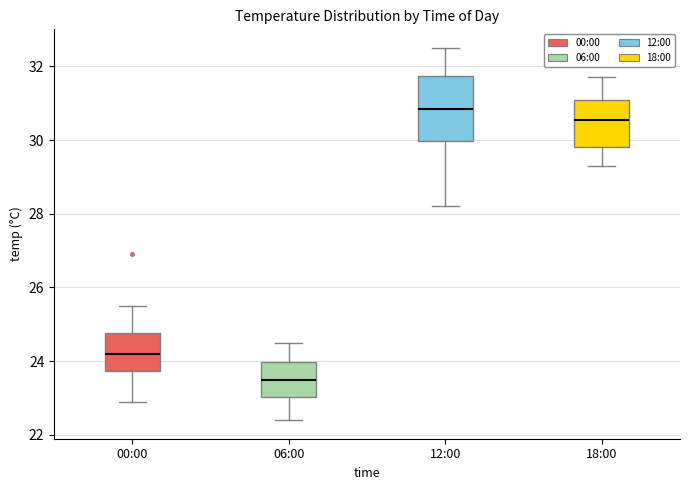

Which box is the tallest, from its lower edge to its upper edge?

12:00